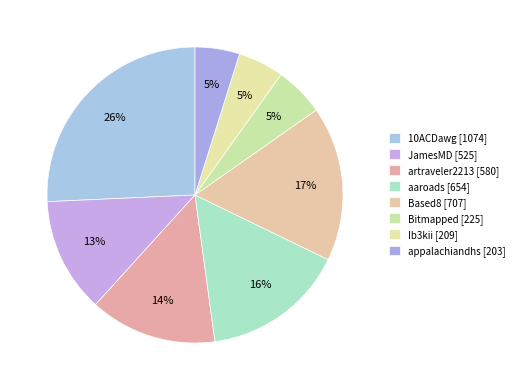

To the nearest percent, what is the combined percentage of artraveler2213 and aaroads?

30%